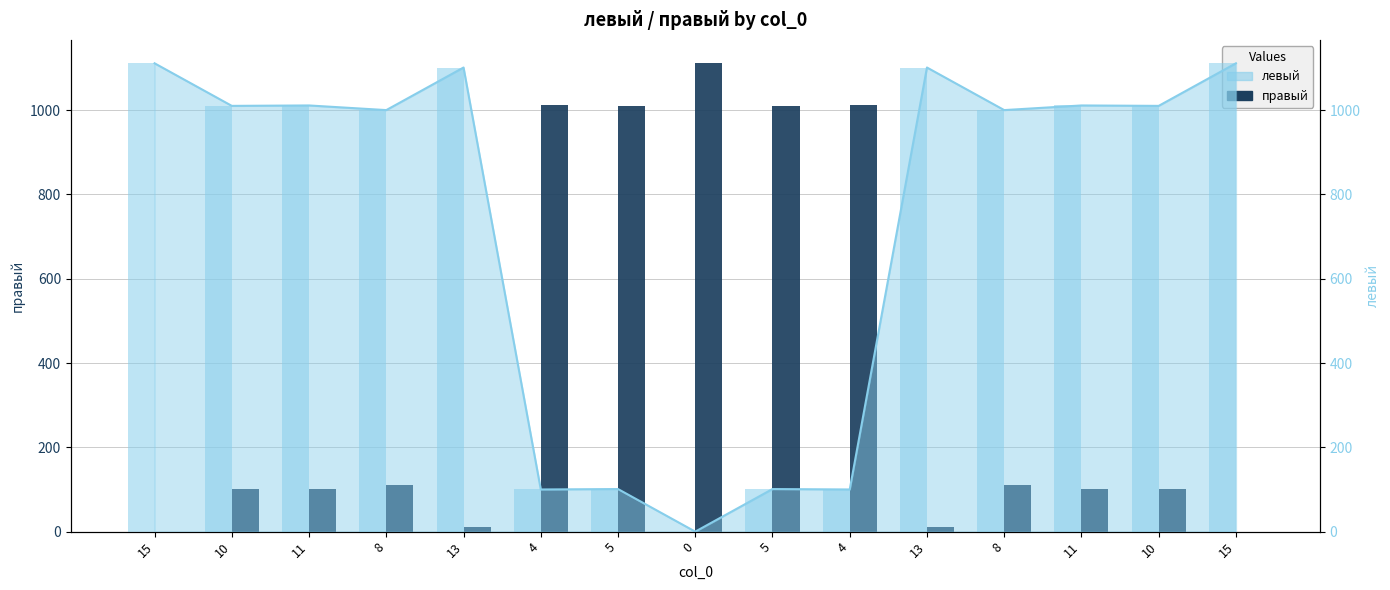

What is the maximum value shown in the chart?

1111